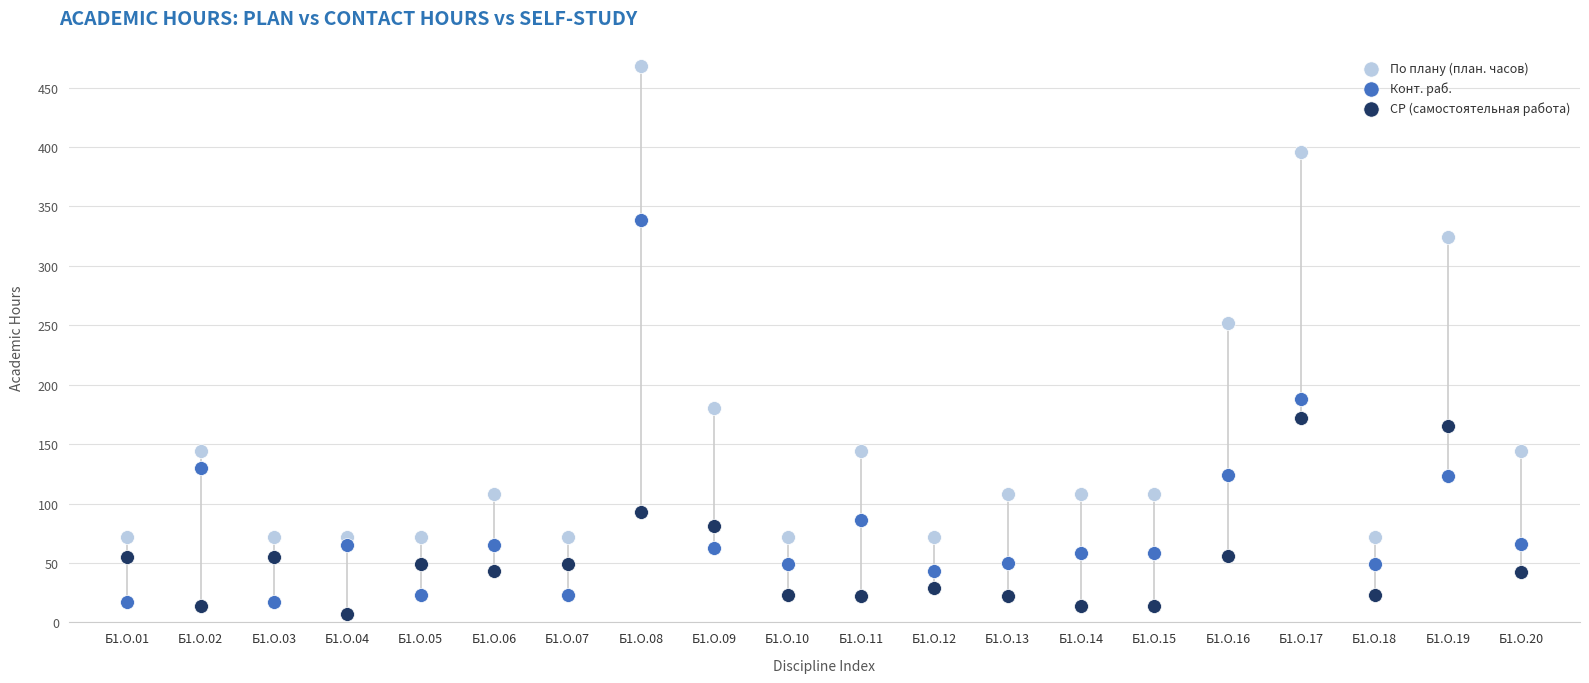

Which series has the largest Y range (max minus min)?

По плану (план. часов)